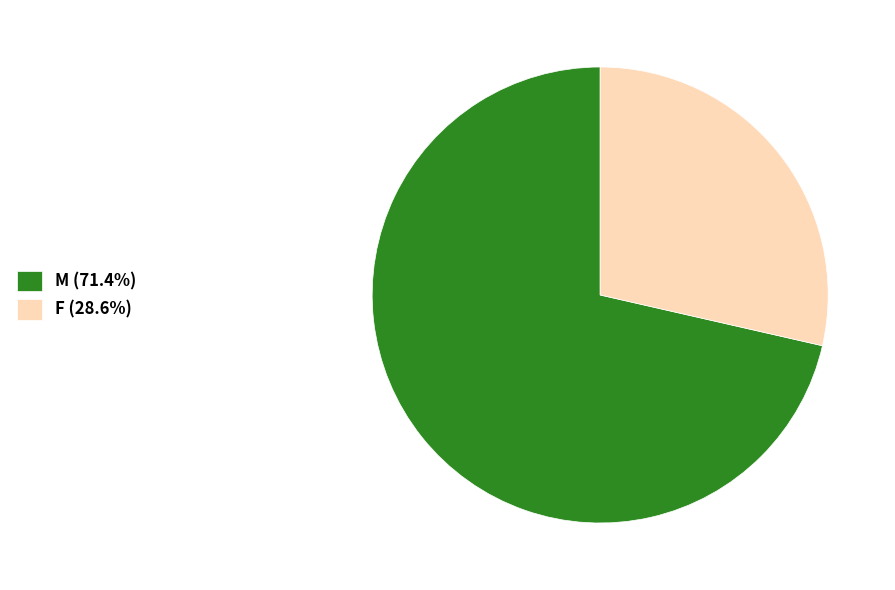

Is F the majority of the pie?

No